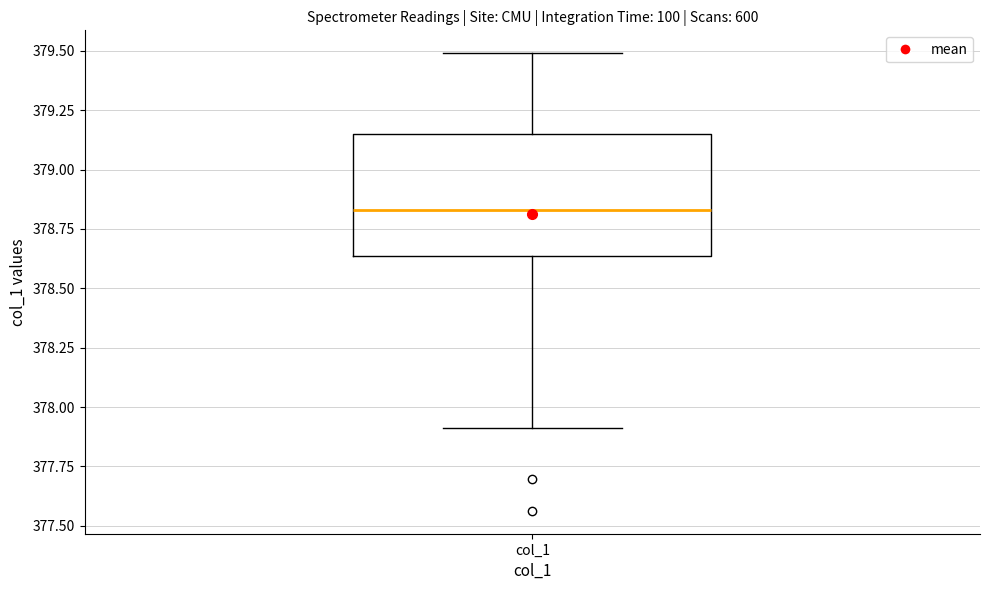

Transcribe this box plot: give where the median line is, the range the box spans, and where the two whiskers end, as read against the y-axis. The values are not printed on the chart, so give them approximately, as read against the axis.

median 378.85, box 378.65 to 379.15, whiskers 377.90 to 379.50